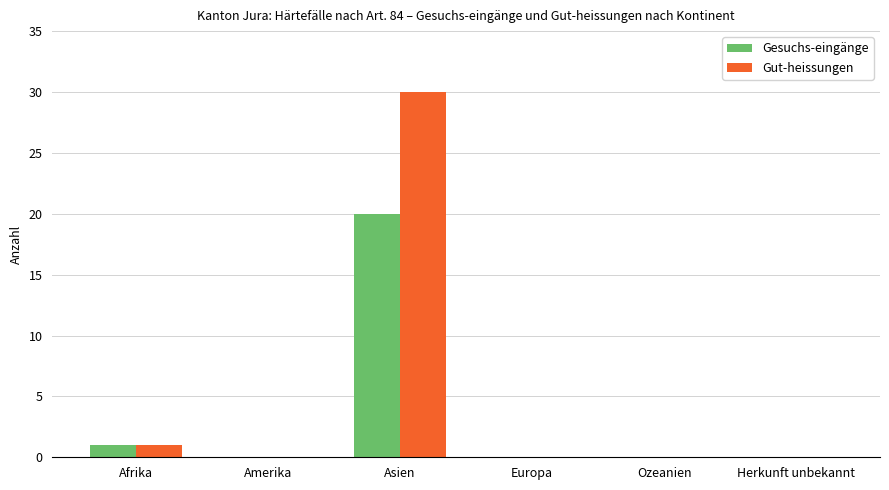

Which series has the widest spread of values?

Gut-heissungen